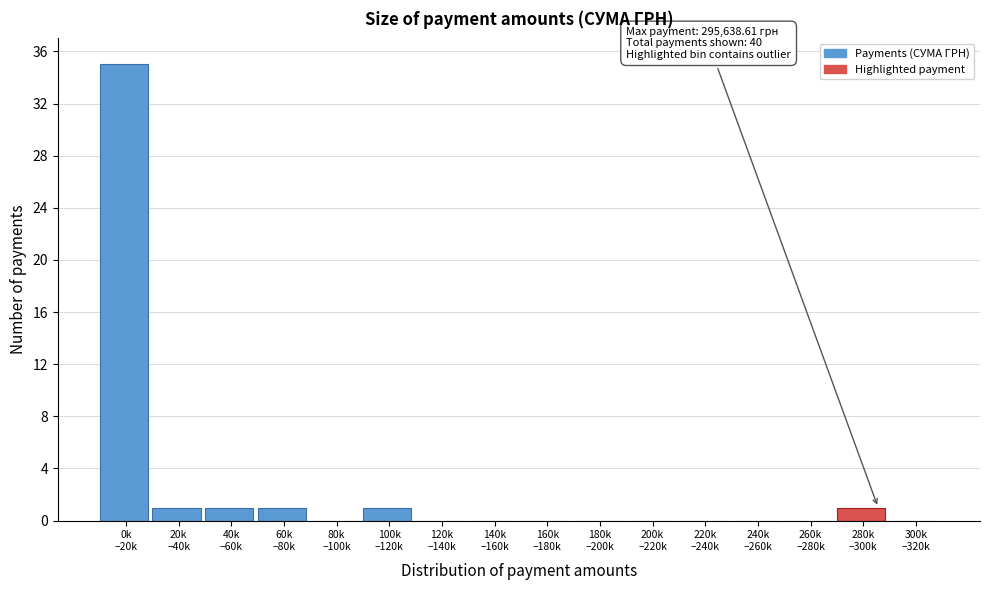

What is the greatest value displayed?

35